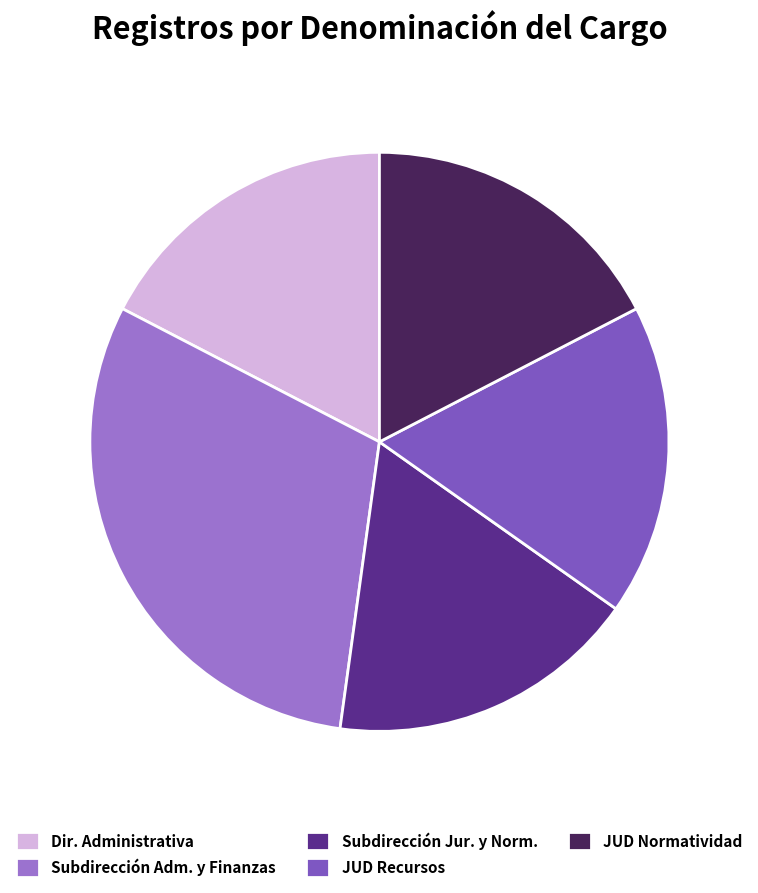

What is the largest slice in the pie chart?

Subdirección Adm. y Finanzas